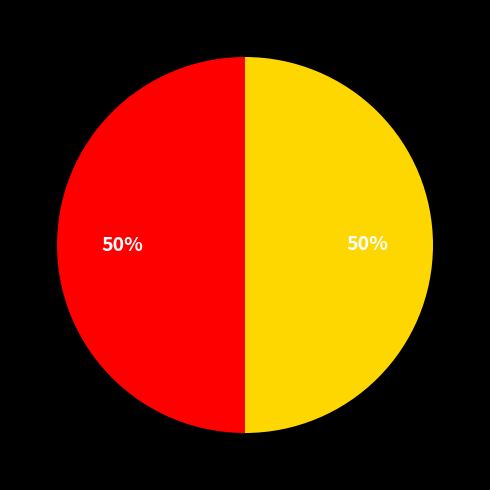

To the nearest percent, what is the average slice percentage?

50%